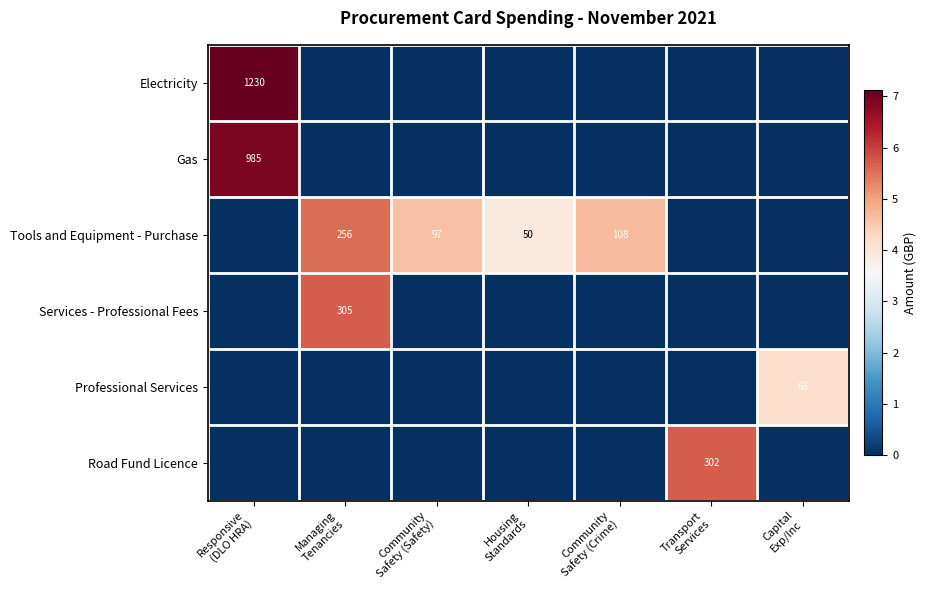

Rank the series at Managing Tenancies from lowest to highest value.

Electricity, Gas, Professional Services, Road Fund Licence, Tools and Equipment - Purchase, Services - Professional Fees